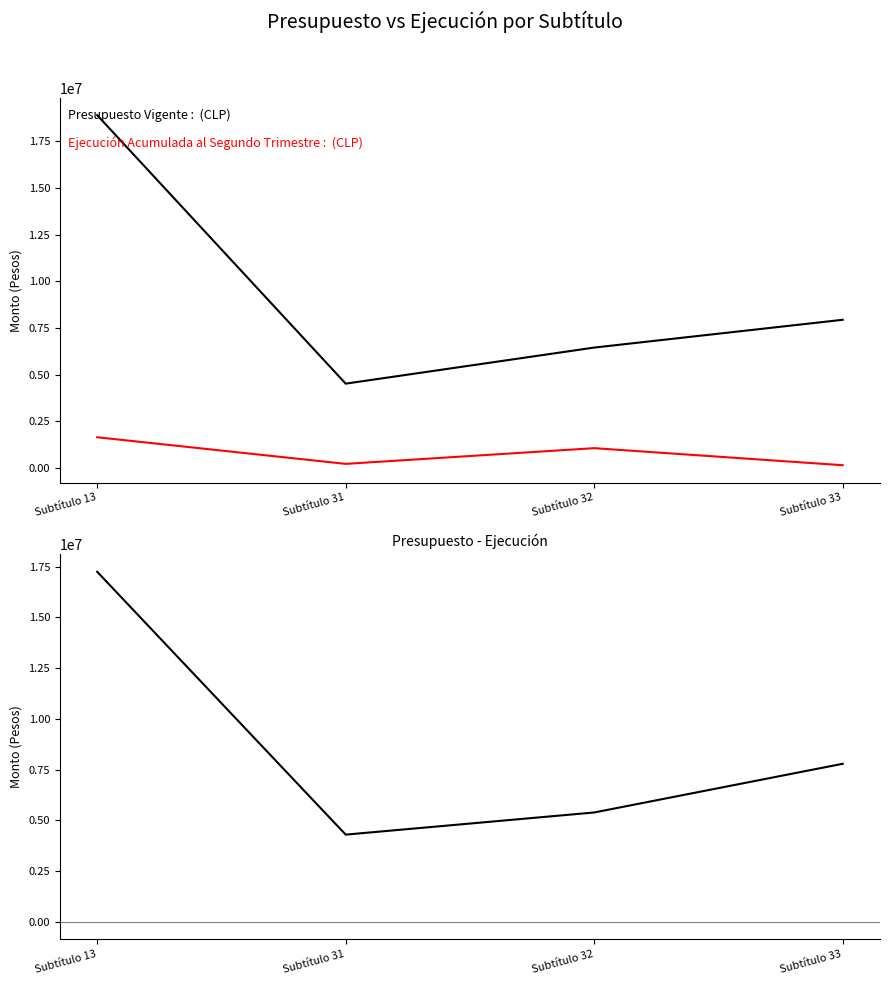

Read the Presupuesto Vigente value at Subtítulo 31.

4514302